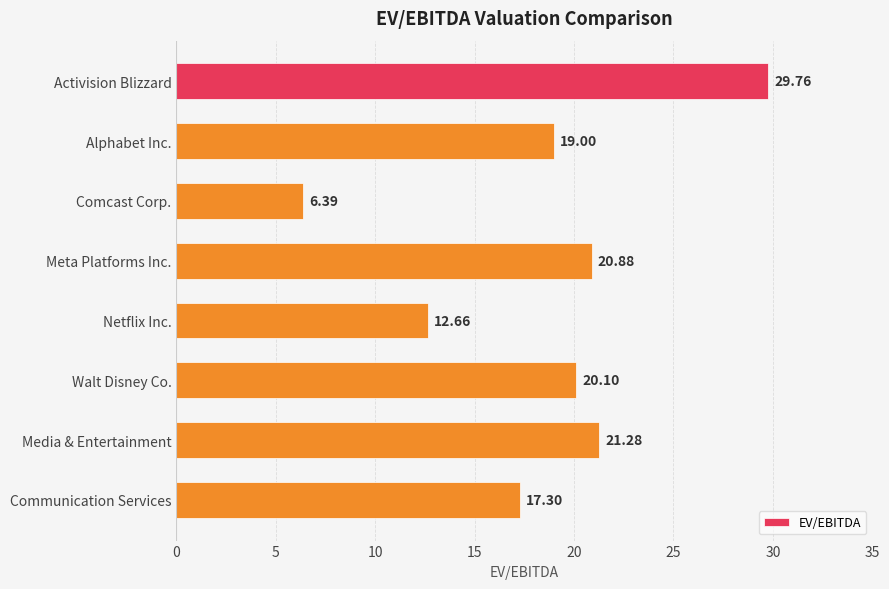

What is the label of the 1st bar from the bottom?

Communication Services